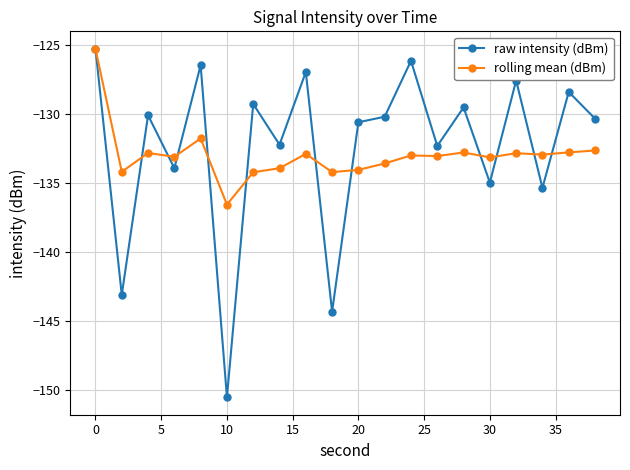

What is the highest value of the rolling mean (dBm) series?

-125.3